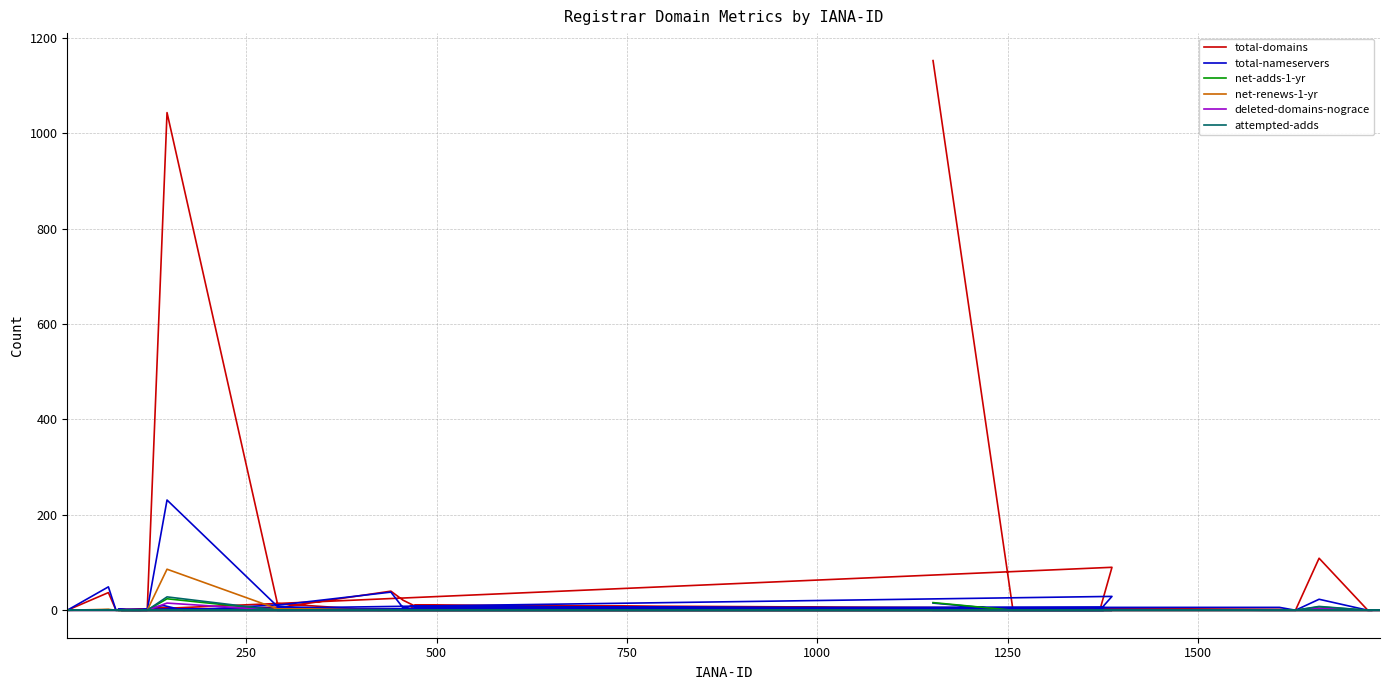

Reading left to right, what are all the values shown in this chart?

total-domains: 1152	0	0	0	3	2	0	0	1043	14	0	2	0	11	2	0	109	0	0	0	37	0	0	0	0	0	90	0	0	6	0	7	40	21	10	0	0	0	0	0
total-nameservers: 15	0	0	0	6	2	0	0	231	8	0	3	0	6	6	0	23	0	0	0	49	0	0	0	0	0	29	0	0	10	0	12	38	5	9	0	0	0	0	0
net-adds-1-yr: 16	0	0	0	0	0	0	0	24	0	0	0	0	0	0	0	7	0	0	0	1	0	0	0	0	0	0	0	0	0	0	0	0	0	0	0	0	0	0	0
net-renews-1-yr: 0	0	0	0	0	0	0	0	86	3	0	0	0	0	0	0	0	0	0	0	2	0	0	0	0	0	0	0	0	0	0	2	1	0	0	0	0	0	0	0
deleted-domains-nograce: 0	0	0	0	0	1	0	0	15	0	0	0	0	0	0	0	4	0	0	0	0	0	0	0	0	0	0	0	0	0	0	0	0	0	0	0	0	0	0	0
attempted-adds: 0	0	0	0	0	0	0	0	28	0	0	0	0	0	0	0	8	0	0	0	1	0	0	0	0	0	0	0	0	1	0	0	1	0	0	0	0	0	0	0